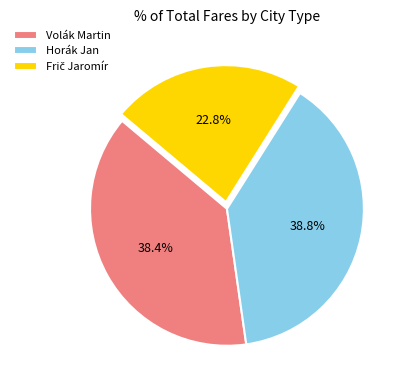

What portion of the pie excludes Horák Jan?

61.2%